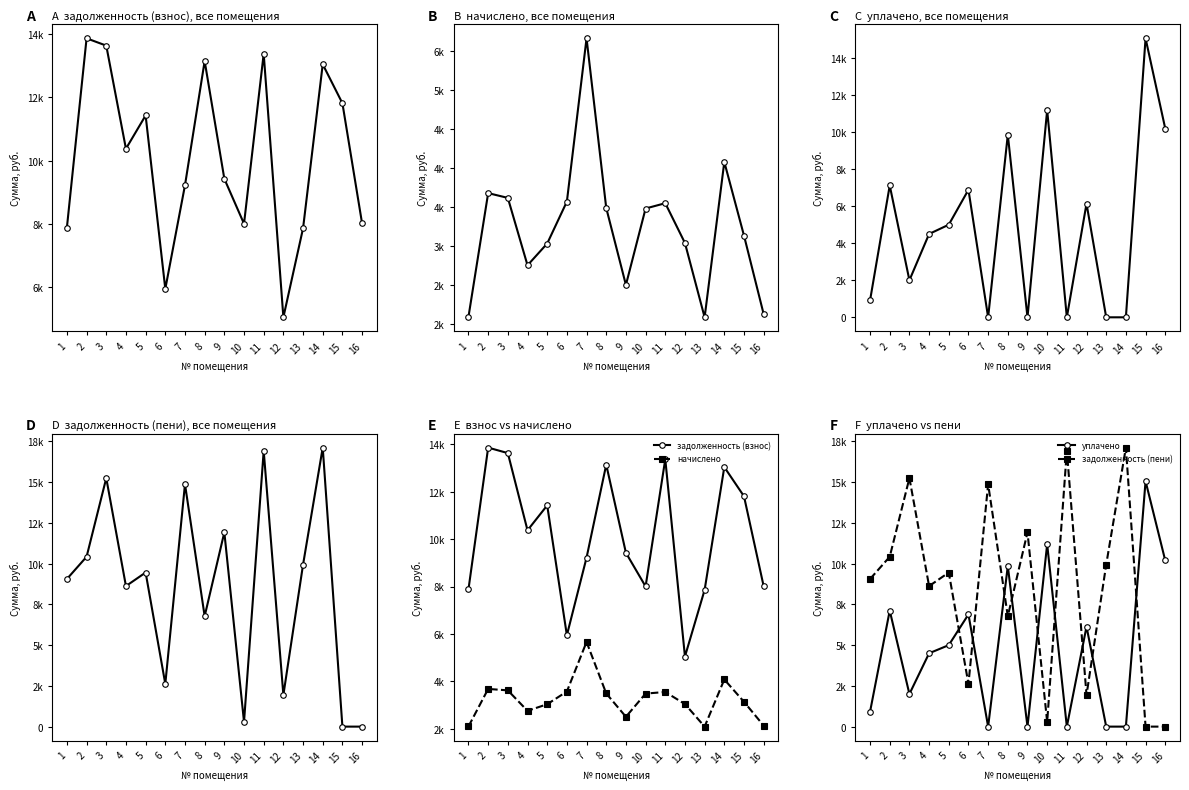

Reading left to right, what are all the values shown in this chart?

задолженность (взнос): 7883.8	13867.2	13636.1	10374.7	11427.6	5942.2	9219.1	13148.2	9424.6	8002.3	13379.3	5043.3	7858.1	13045.4	11812.8	8012.2
начислено: 2088.8	3674.2	3613.0	2748.8	3027.8	3565.3	5658.6	3483.6	2497.1	3476.9	3544.9	3034.6	2082.0	4073.6	3129.8	2122.8
уплачено: 914.6	7118.0	2000.0	4500.0	5000.0	6886.0	0.0	9856.5	0.0	11189.4	0.0	6137.2	0.0	0.0	15063.0	10193.5
задолженность (пени): 9058.0	10423.3	15249.0	8623.6	9455.4	2621.5	14877.7	6775.3	11921.6	289.7	16924.2	1940.7	9940.1	17119.1	0.0	0.0